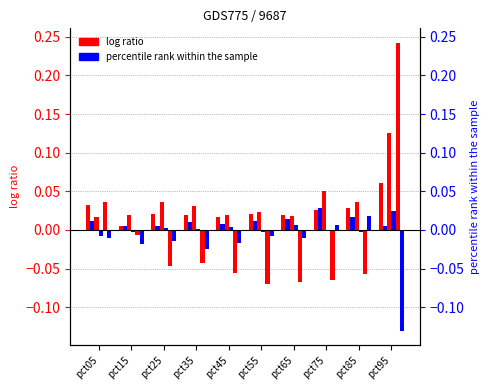

Is it true that Feb equals 0.0 at pct55?

False